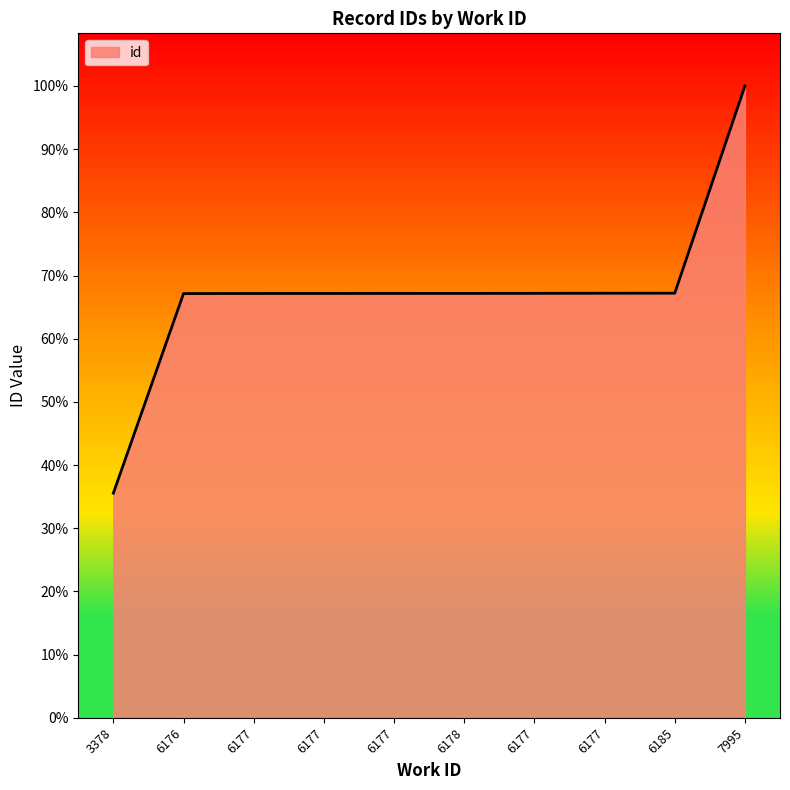

At which label does the data first exceed 16119?

6178